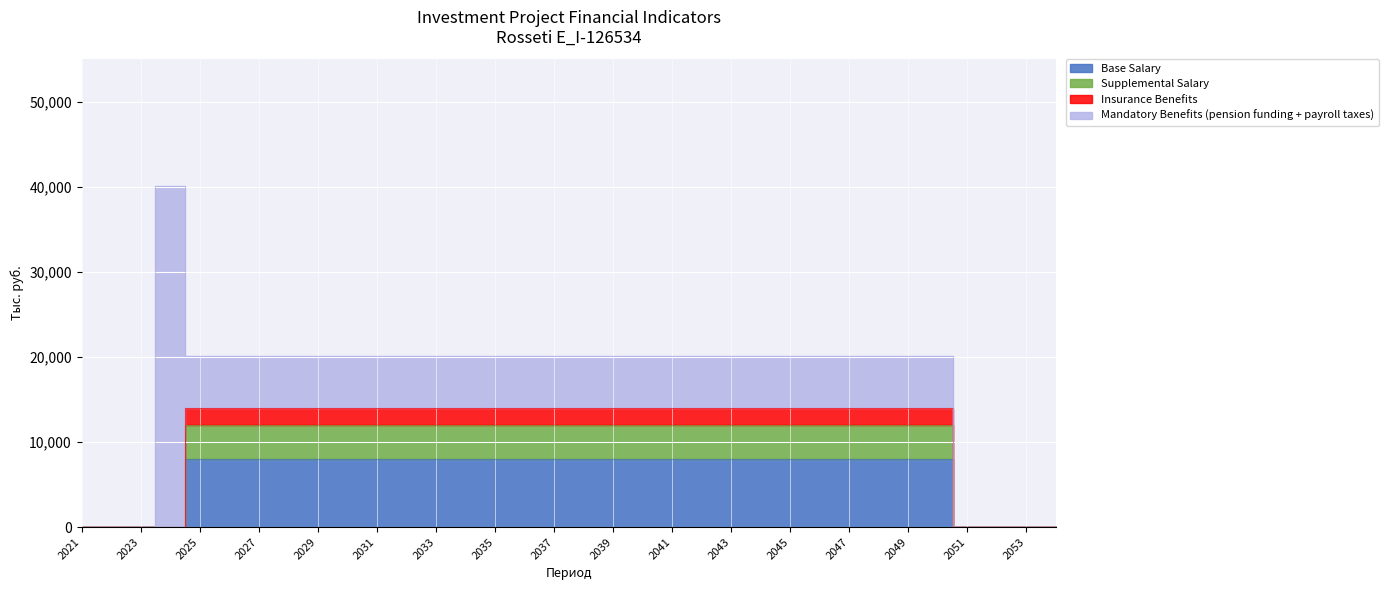

Rank the categories by Base Salary value from lowest to highest.

2021, 2022, 2023, 2024, 2051, 2052, 2053, 2054, 2025, 2026, 2027, 2028, 2029, 2030, 2031, 2032, 2033, 2034, 2035, 2036, 2037, 2038, 2039, 2040, 2041, 2042, 2043, 2044, 2045, 2046, 2047, 2048, 2049, 2050